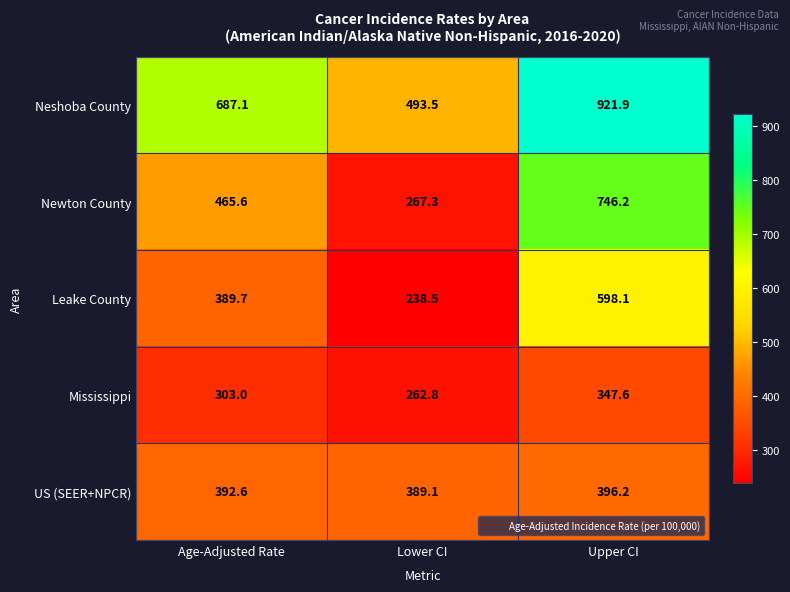

What is the difference between the Neshoba County values at Lower CI and Age-Adjusted Rate?

193.6